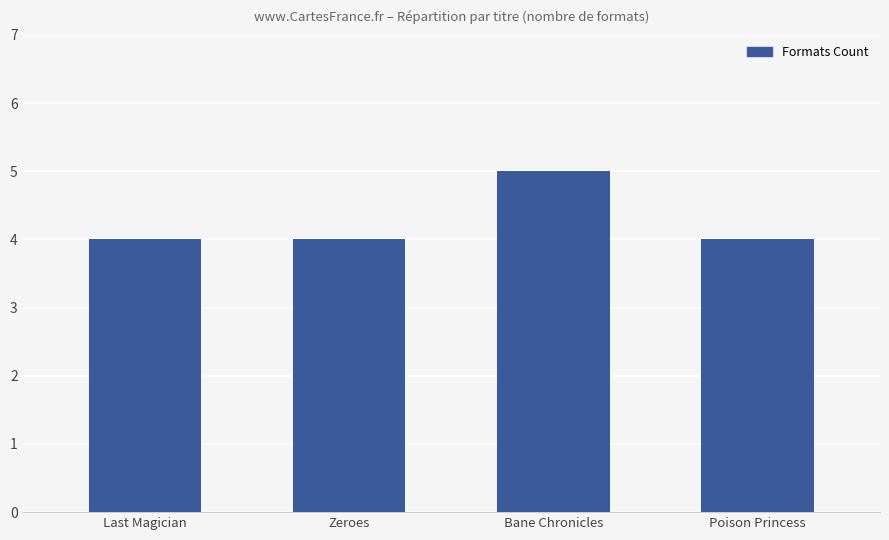

Is it true that the value at Zeroes is 3?

False